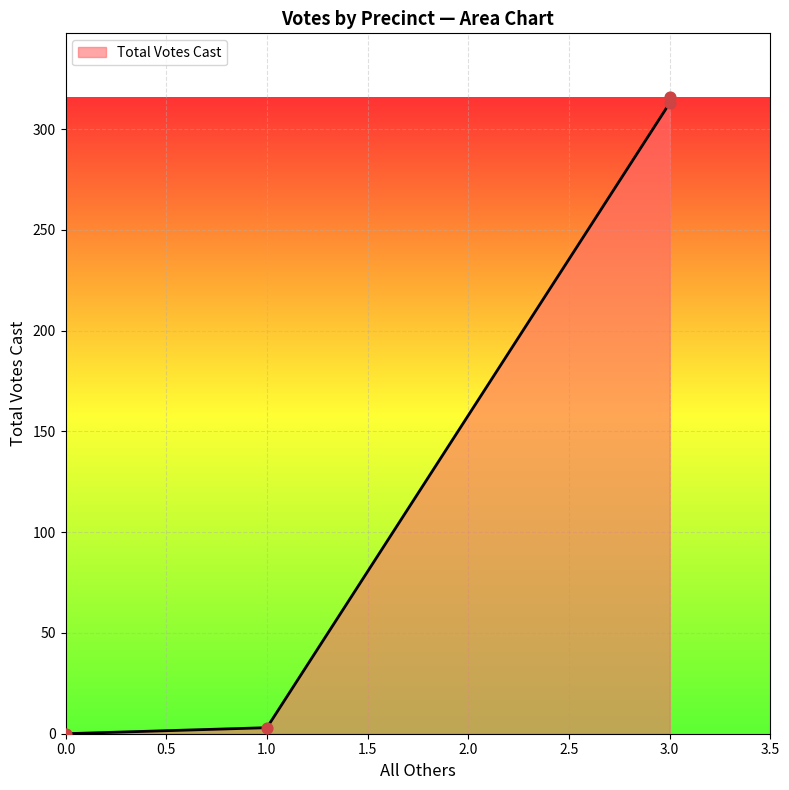

What is the change in value from 0.0 to 3.0?

+316